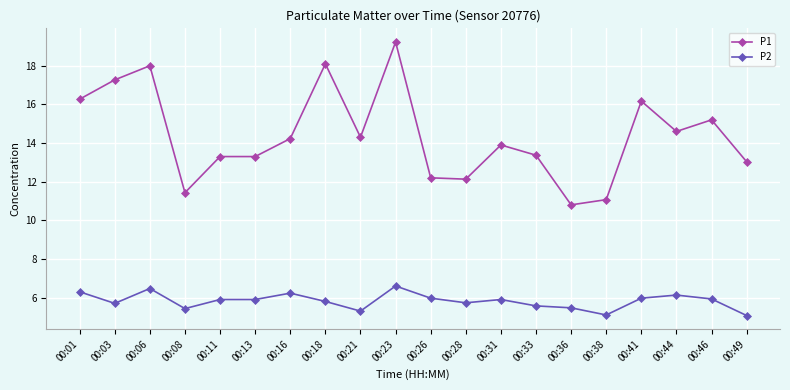

What is the sum of all P1 values?

287.9